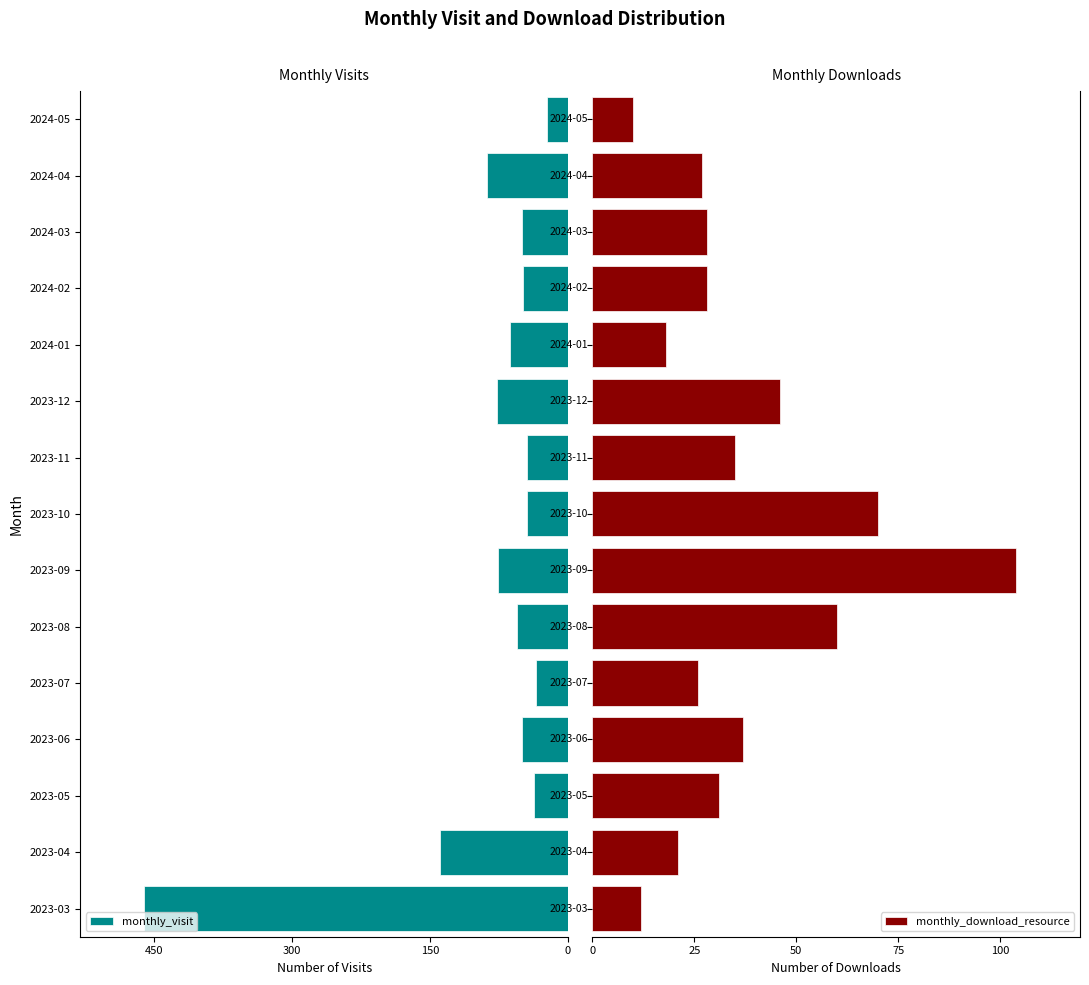

What is the average value of the monthly_visit series?

86